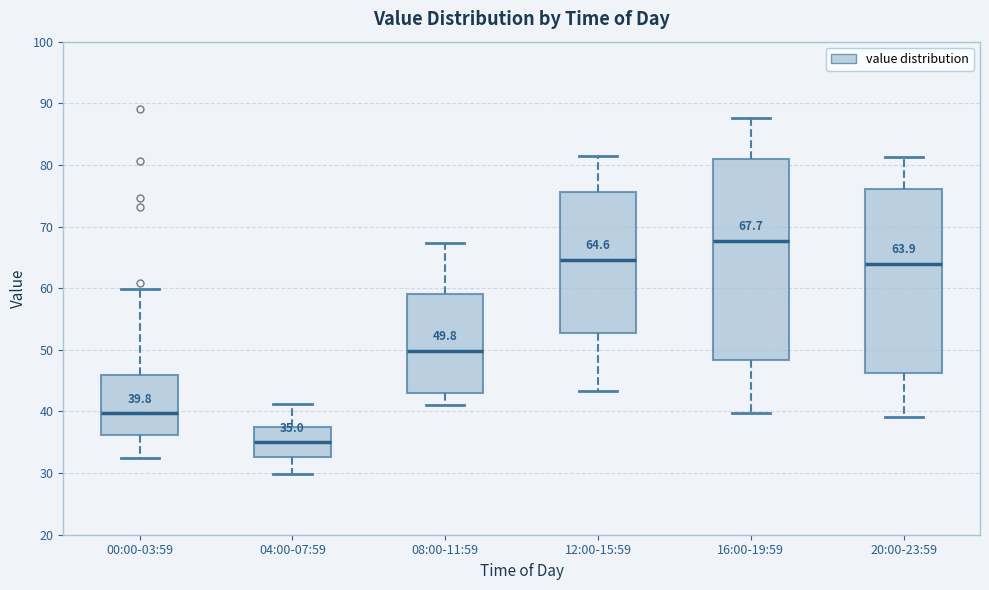

Comparing the boxes themselves (not the whiskers), which one is the tallest?

16:00-19:59